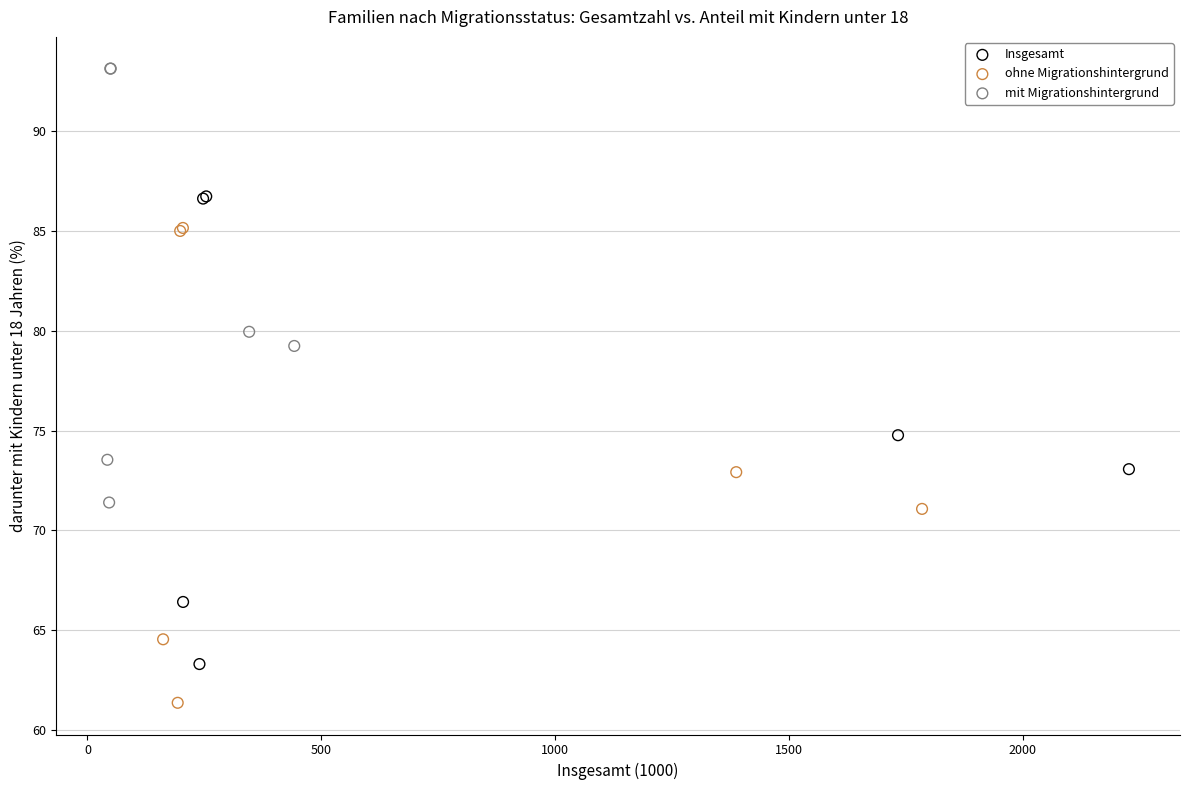

Which series has the widest spread of Y values?

ohne Migrationshintergrund